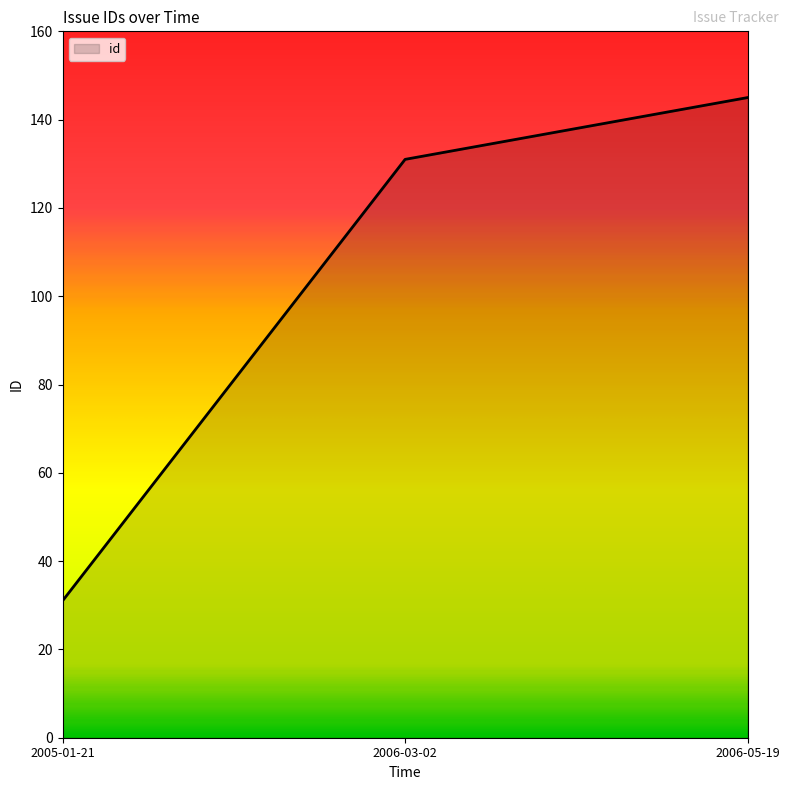

At which label is the value closest to 88?

2006-03-02